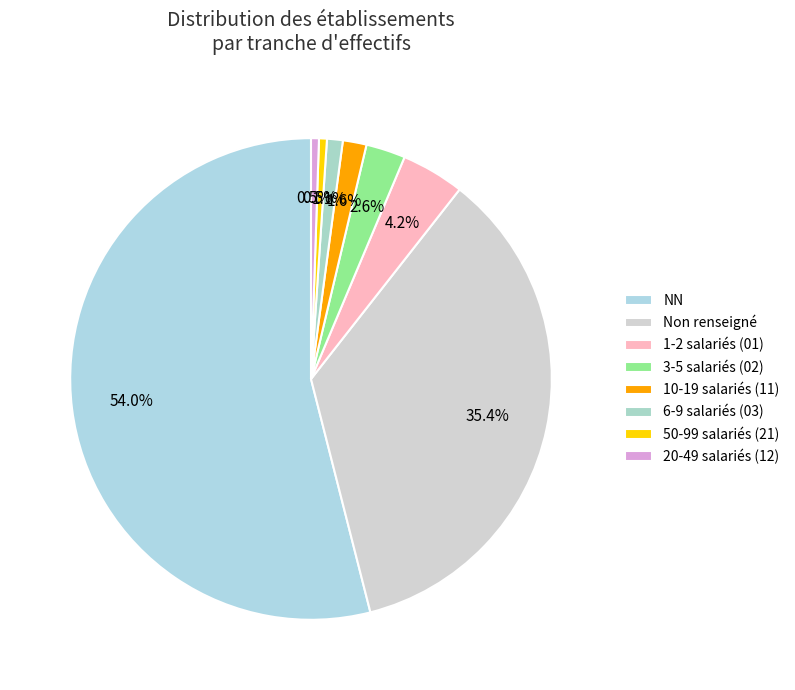

Count the number of slices in the pie.

8